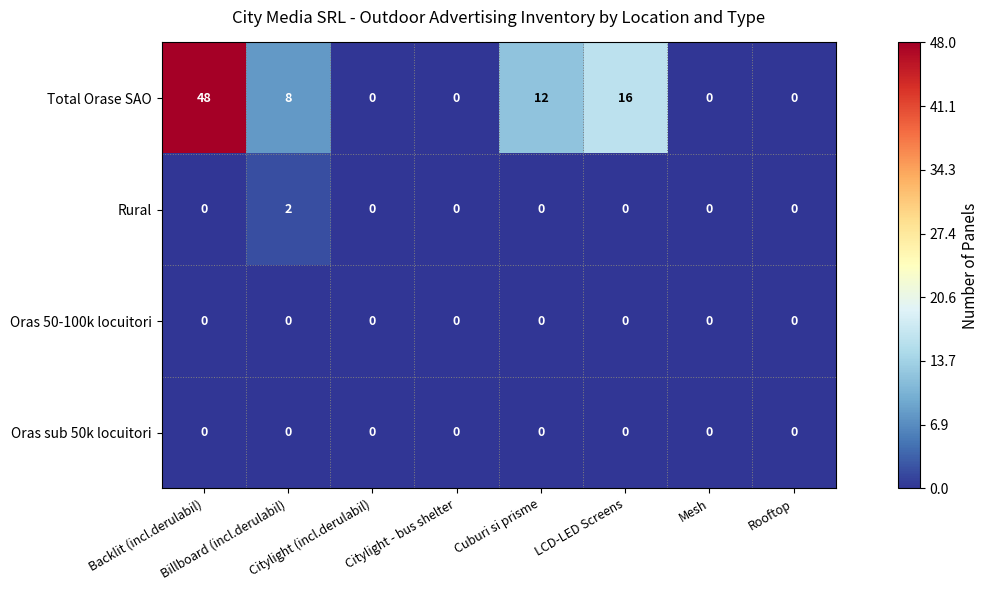

Which series has the largest total across all categories?

Total Orase SAO